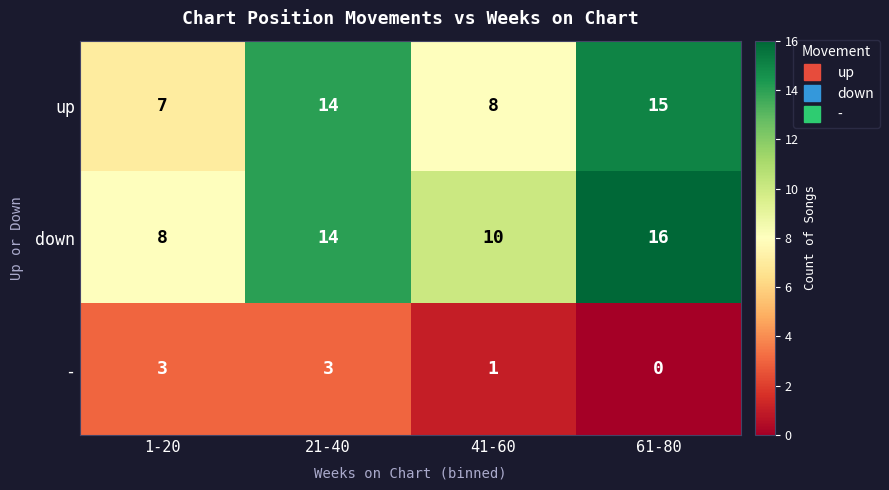

What is the difference between the maximum and minimum values in the down series?

8